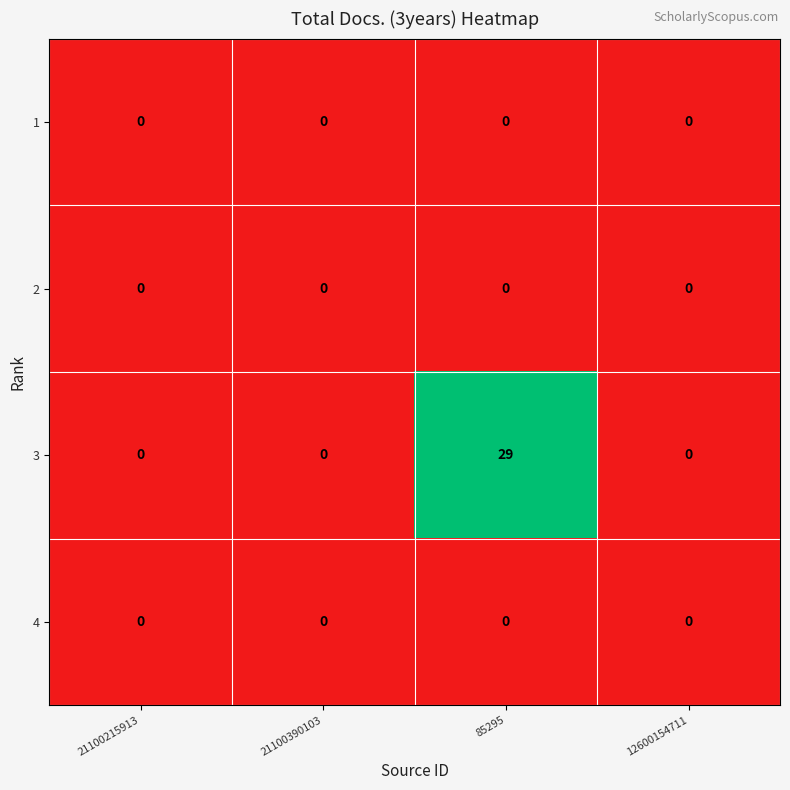

What is the average value of the 3 series?

7